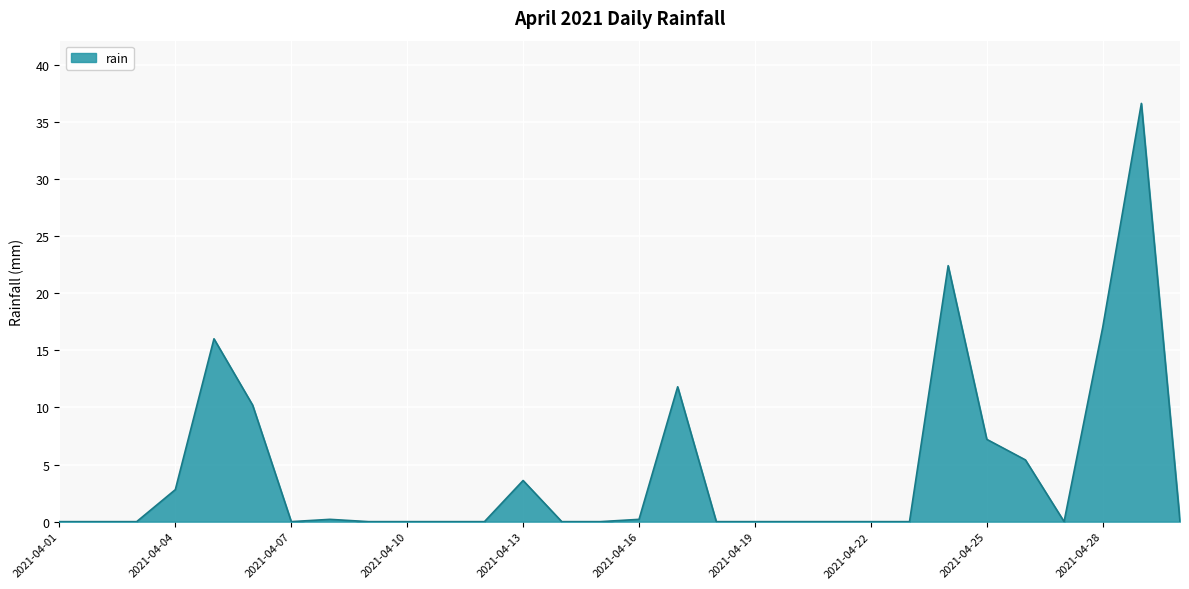

What is the difference between the maximum and minimum values?

36.6